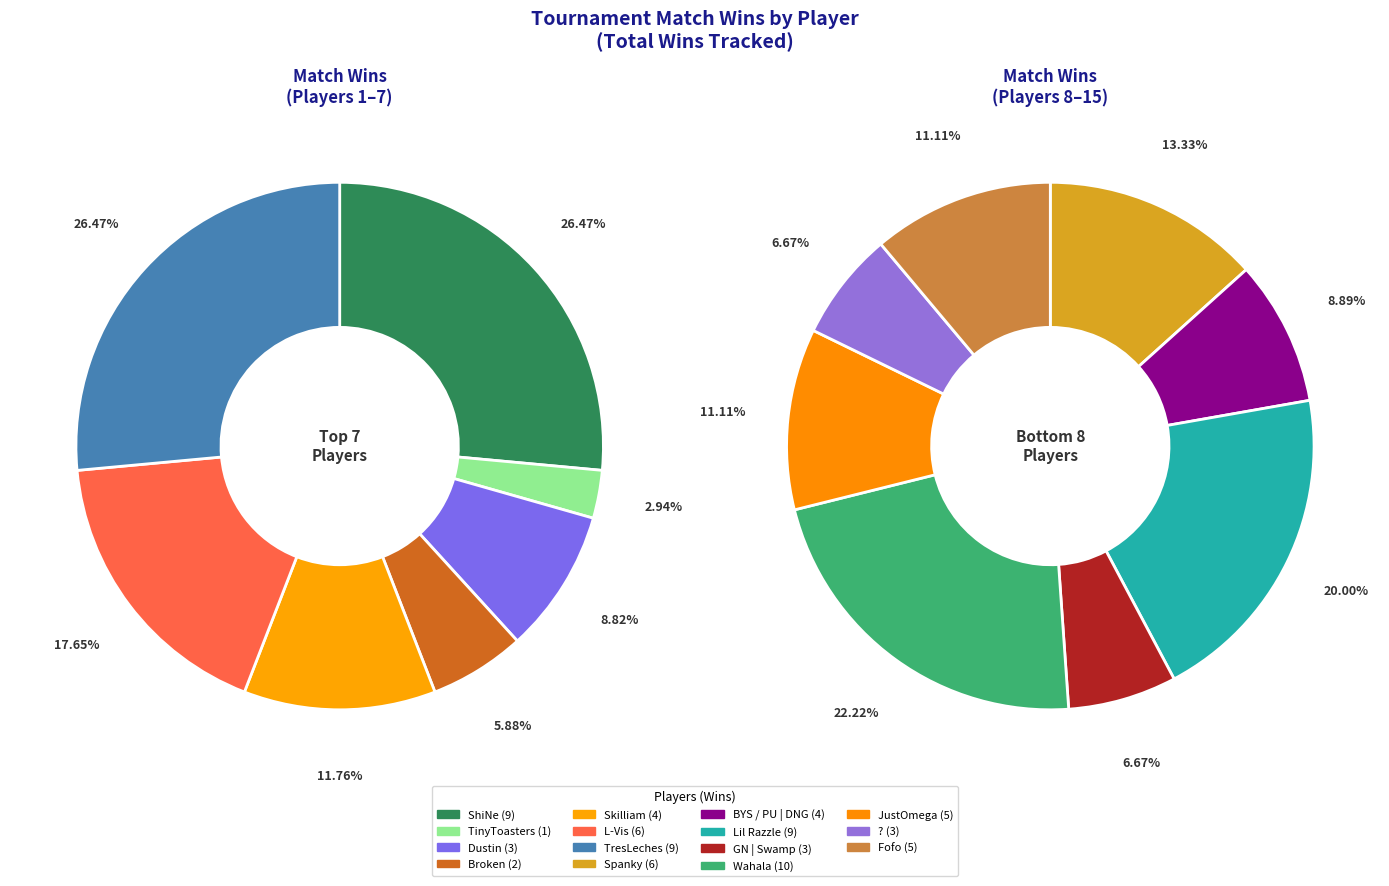

Rank the categories by value from highest to lowest.

Wahala, ShiNe, TresLeches, Lil Razzle, L-Vis, Spanky, JustOmega, Fofo, Skilliam, BYS / PU | DNG, Dustin, GN | Swamp, ?, Broken, TinyToasters